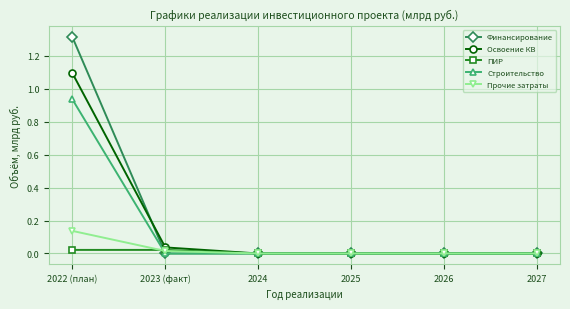

Is the value of Финансирование at 2022 (план) greater than the value of Строительство at 2025?

Yes